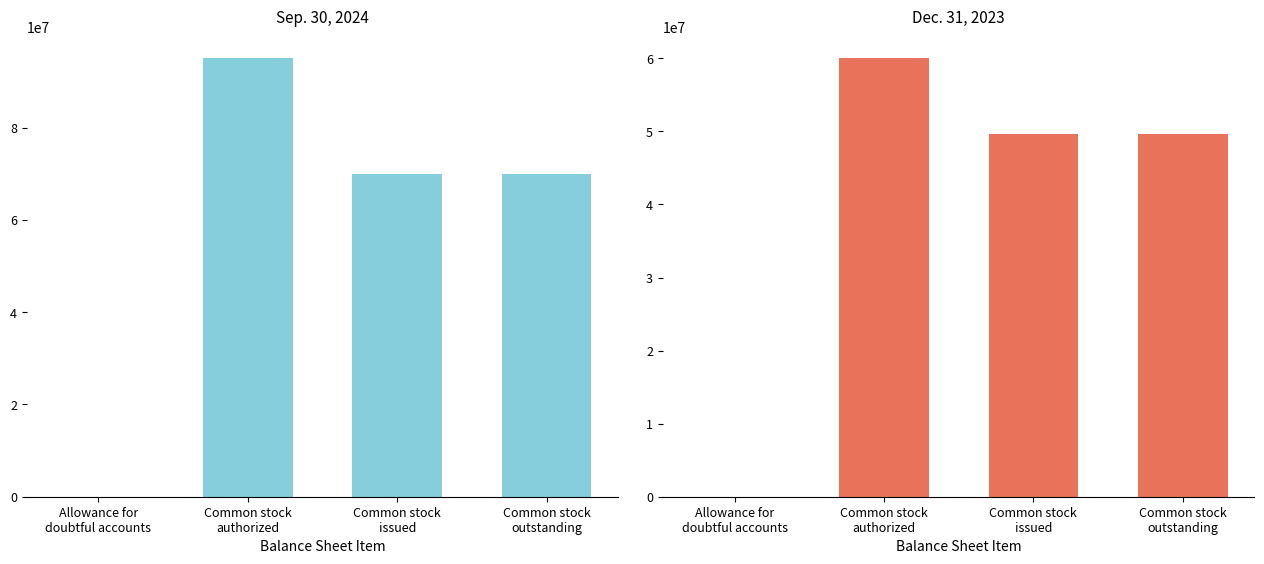

Reading left to right, list all the values displayed in this chart.

Sep. 30, 2024: 446	95000000	69949646	69949646
Dec. 31, 2023: 225	60000000	49627254	49627254